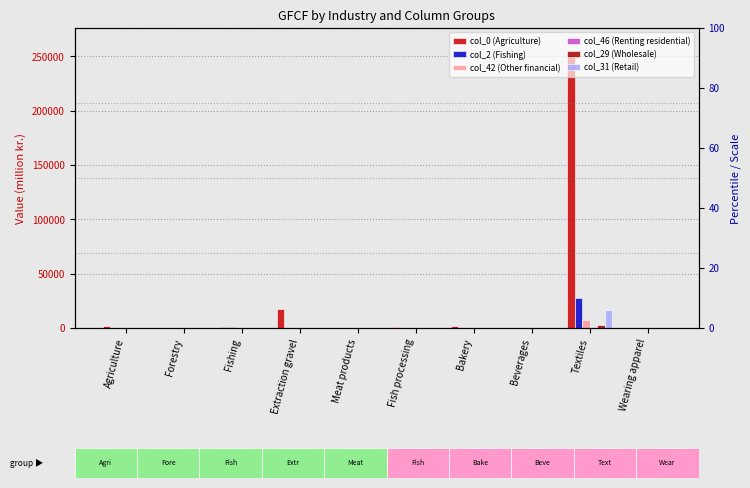

Are the bars horizontal?

No